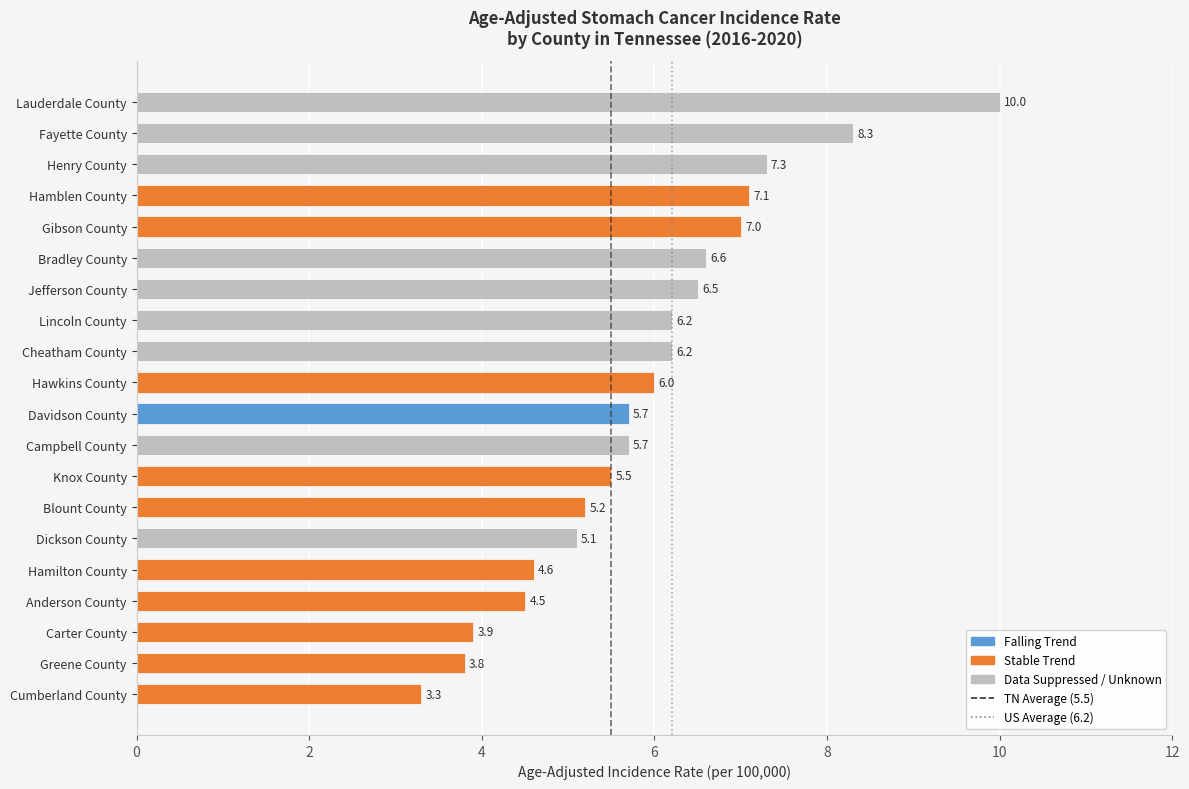

What is the approximate value at Jefferson County?

6.5